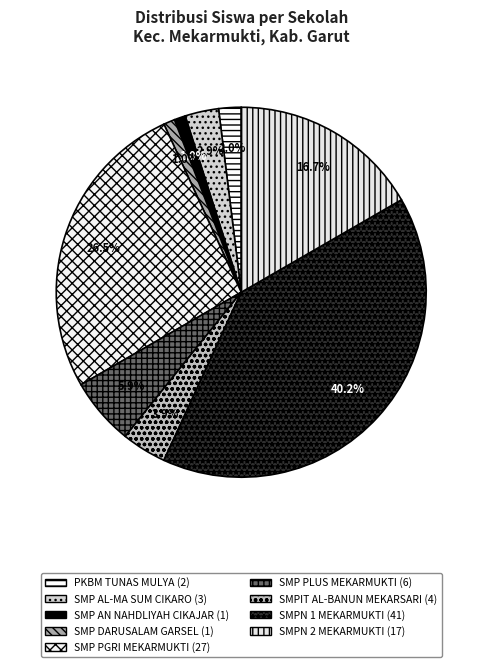

Is there a majority slice in this chart?

No